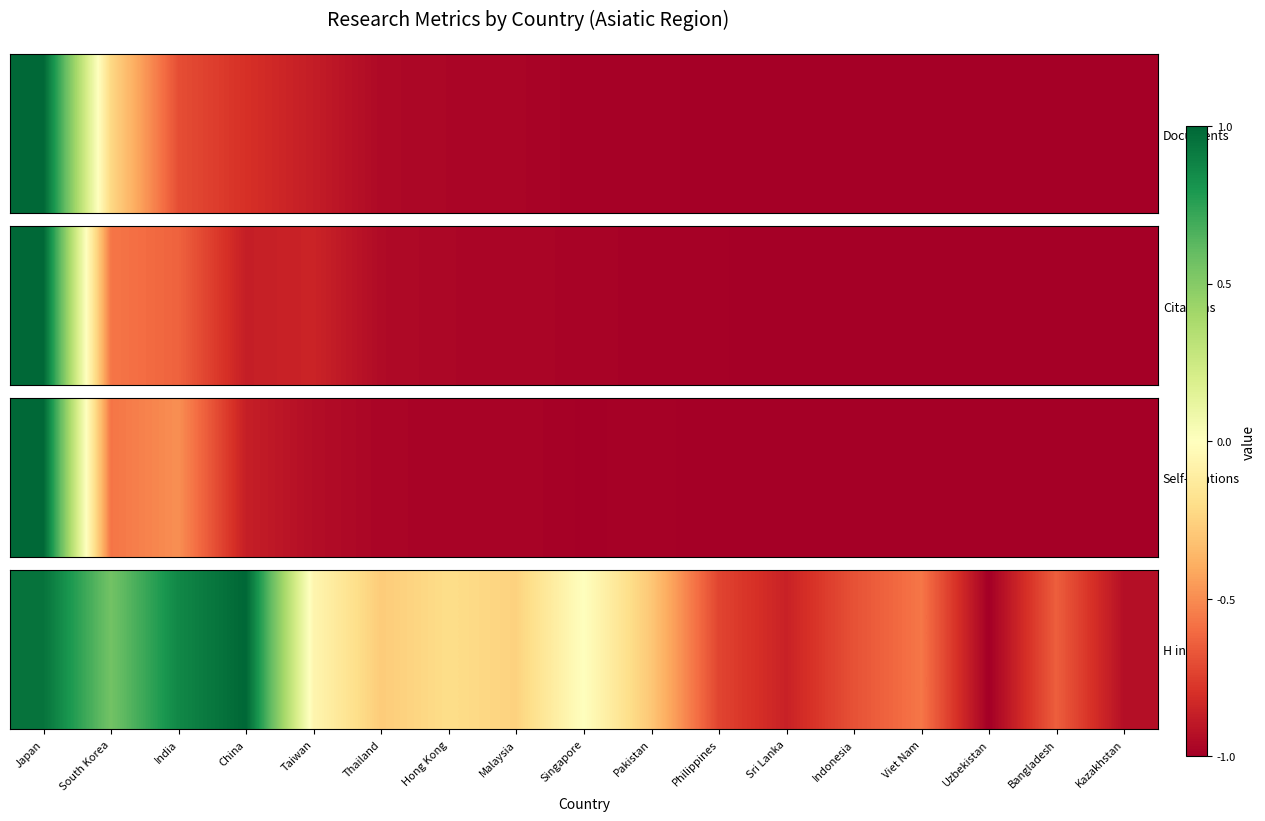

Read the value at Philippines.

-0.7